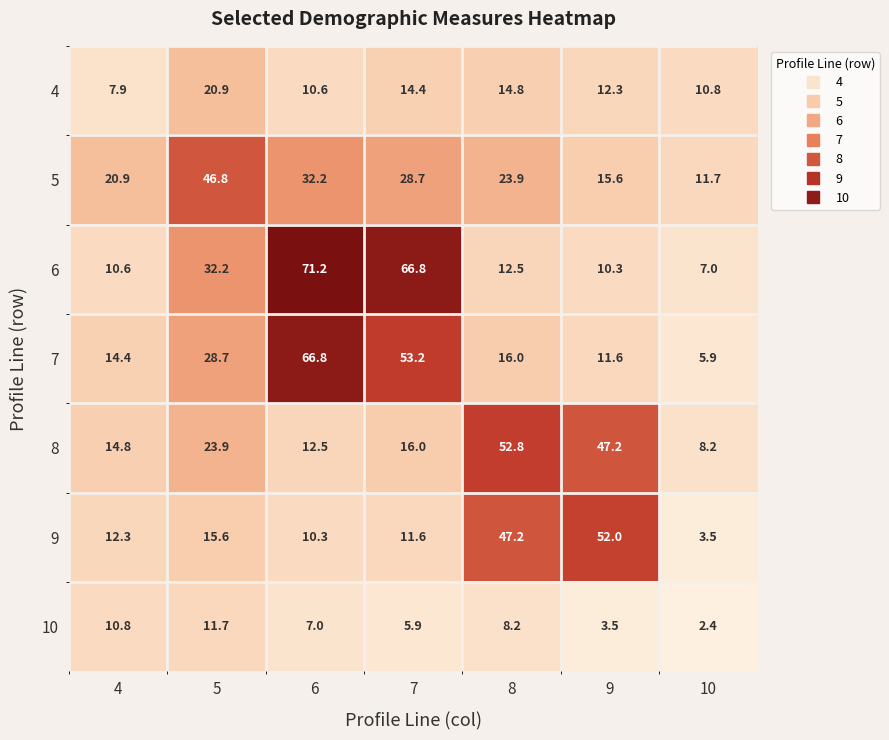

Which series has the largest total across all categories?

6